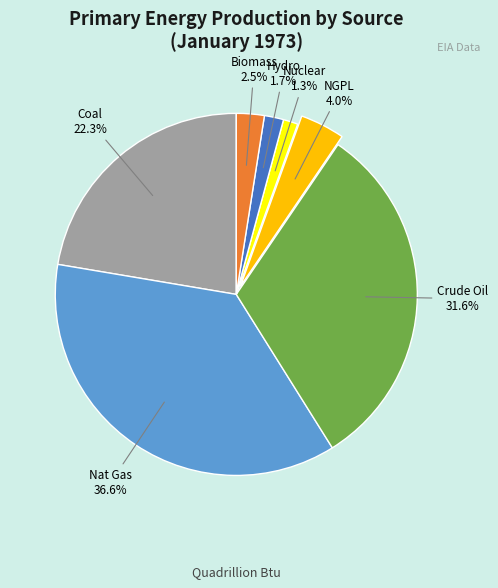

Is there any slice that represents more than half of the pie?

No